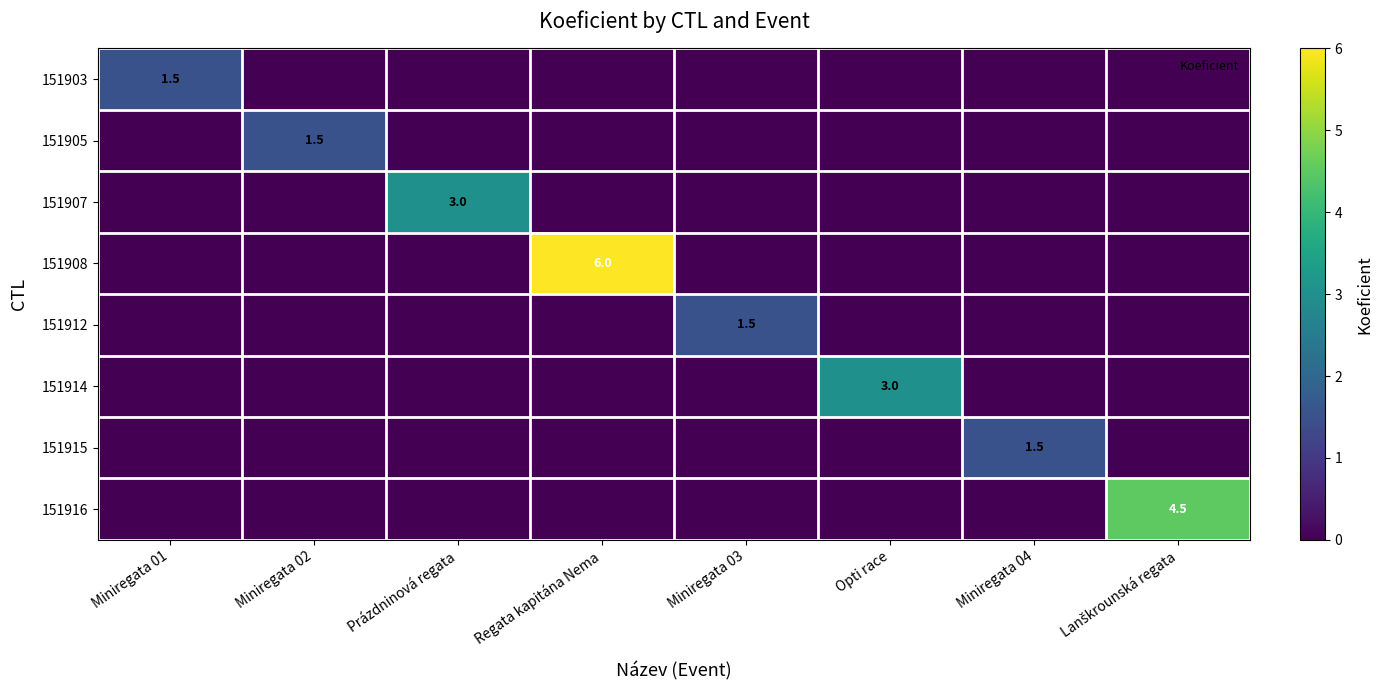

List the labels in order of 151912 value, largest first.

Miniregata 03, Miniregata 01, Miniregata 02, Prázdninová regata, Regata kapitána Nema, Opti race, Miniregata 04, Lanškrounská regata